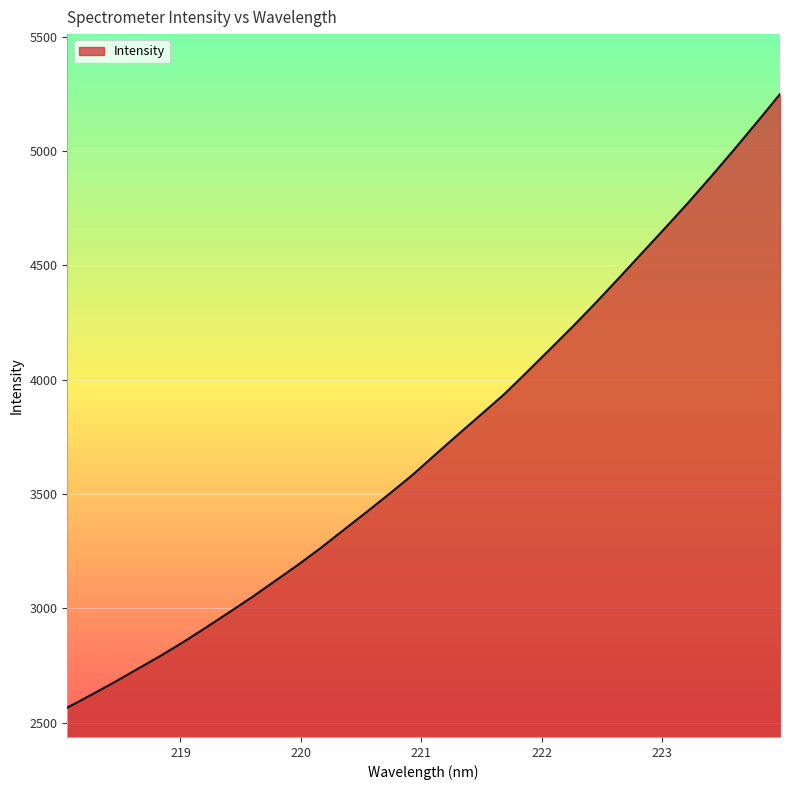

What is the maximum value shown in the chart?

5249.3